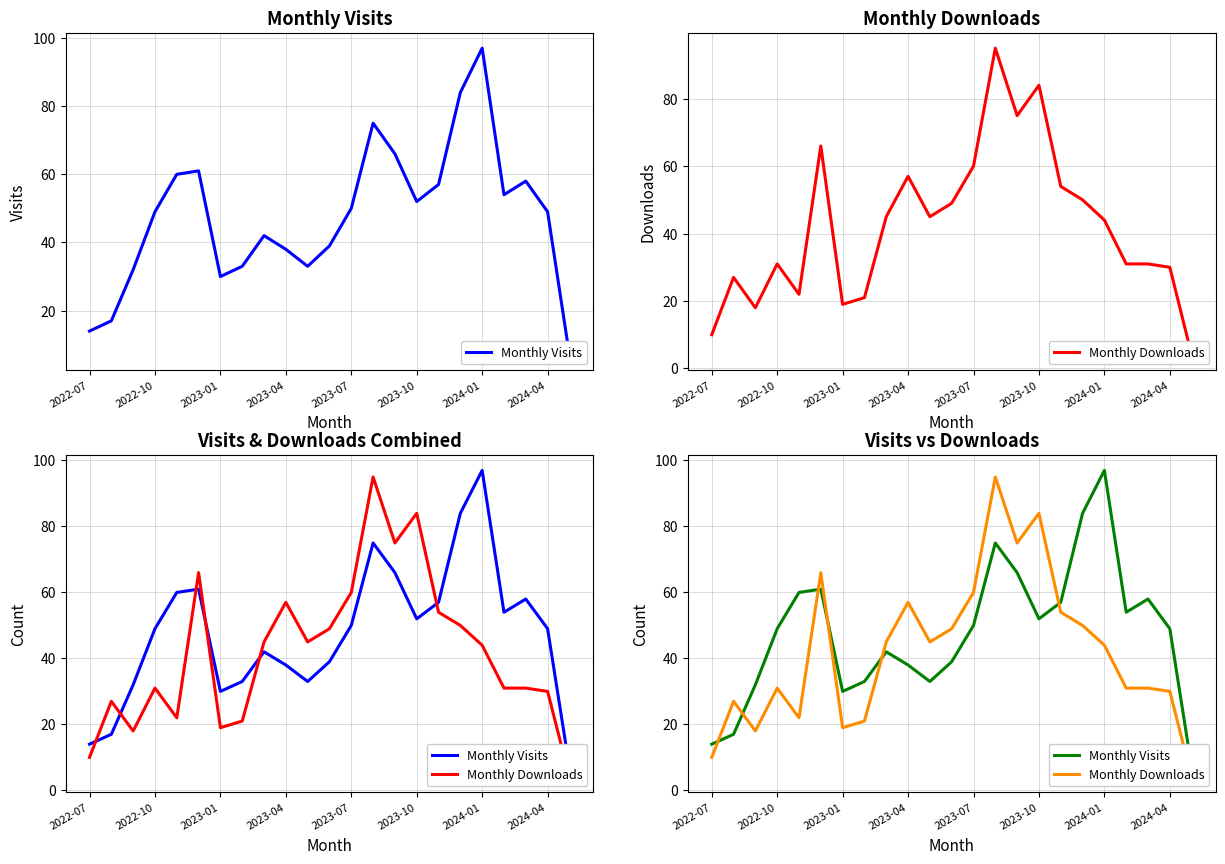

How many intersections are there between Monthly Visits and Monthly Downloads?

6